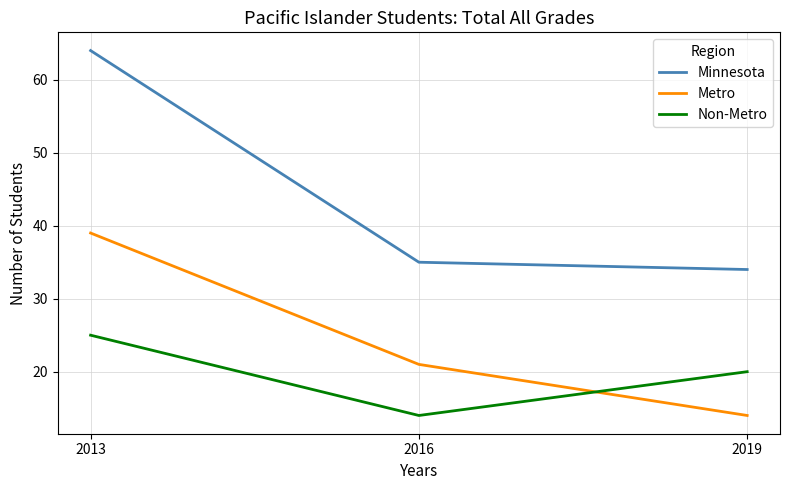

Reading right to left, list all the values displayed in this chart.

Minnesota: 2019=34	2016=35	2013=64
Metro: 2019=14	2016=21	2013=39
Non-Metro: 2019=20	2016=14	2013=25